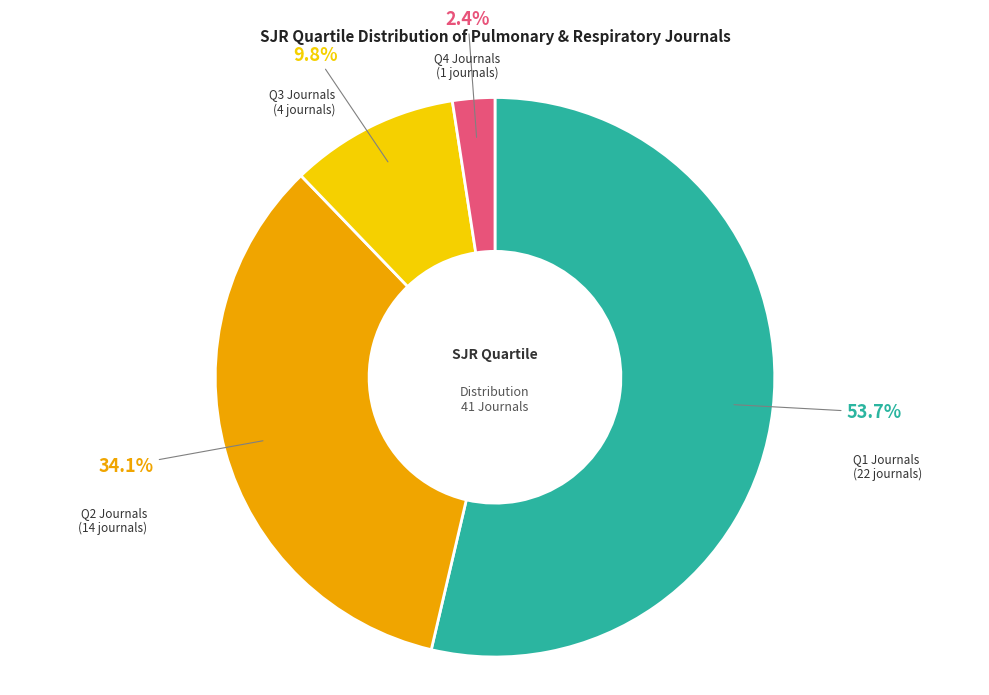

How much of the chart is everything except Q4?

97.6%